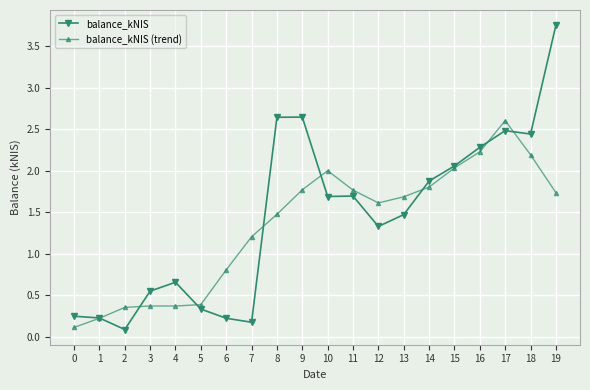

List the series in order of their overall mean, lowest first.

balance_kNIS (trend), balance_kNIS